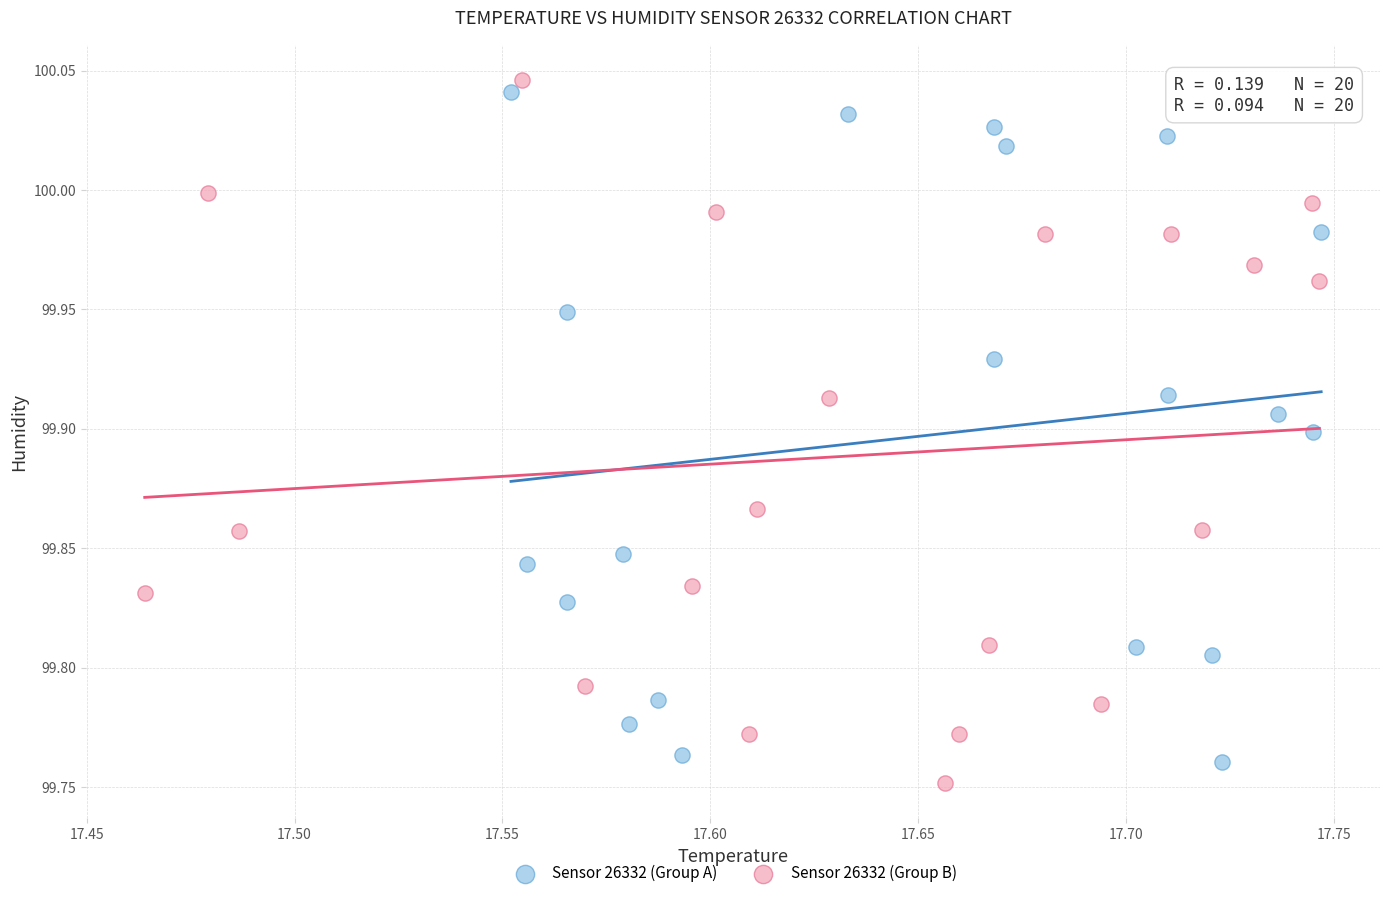

What are all the series names shown in the legend?

Sensor 26332 (Group A), Sensor 26332 (Group B)